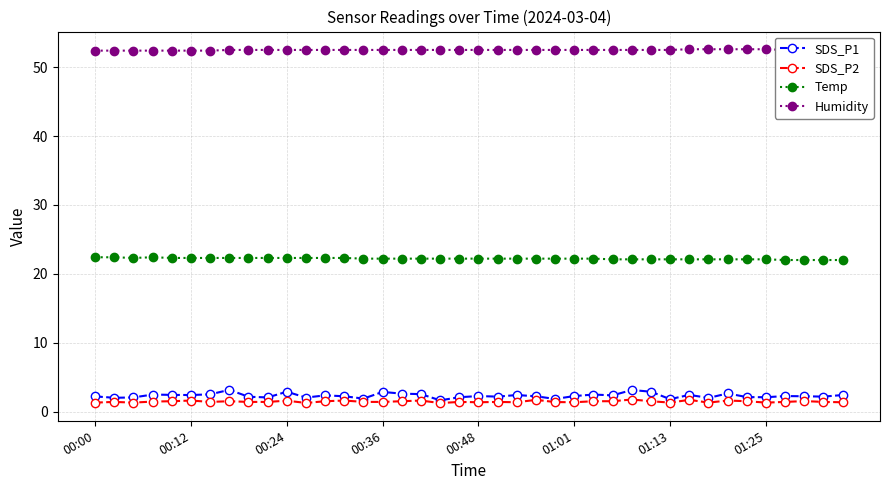

How many interior local peaks does the Temp series have?

1